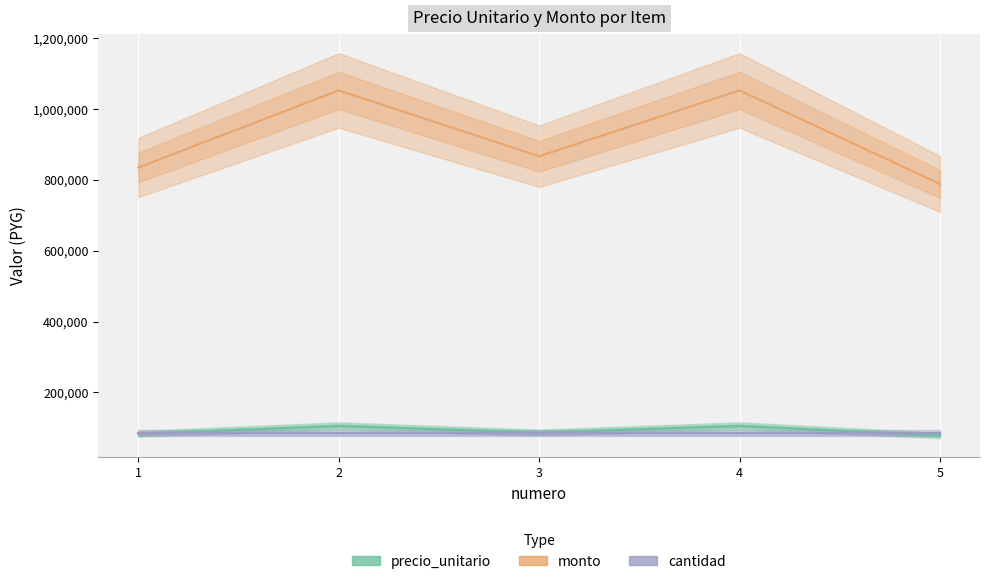

What is the spread (max minus min) of values at 1?

751500